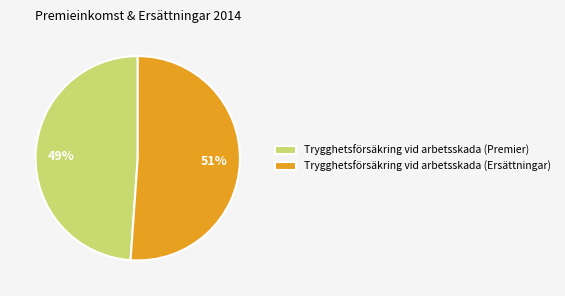

Which category accounts for the majority?

Trygghetsförsäkring vid arbetsskada (Ersättningar)